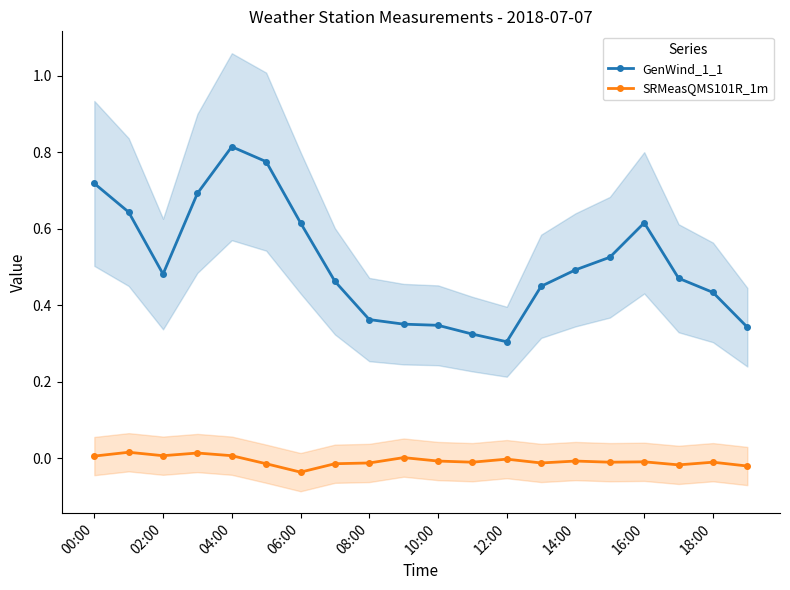

At which category does GenWind_1_1 reach its first local peak?

04:00